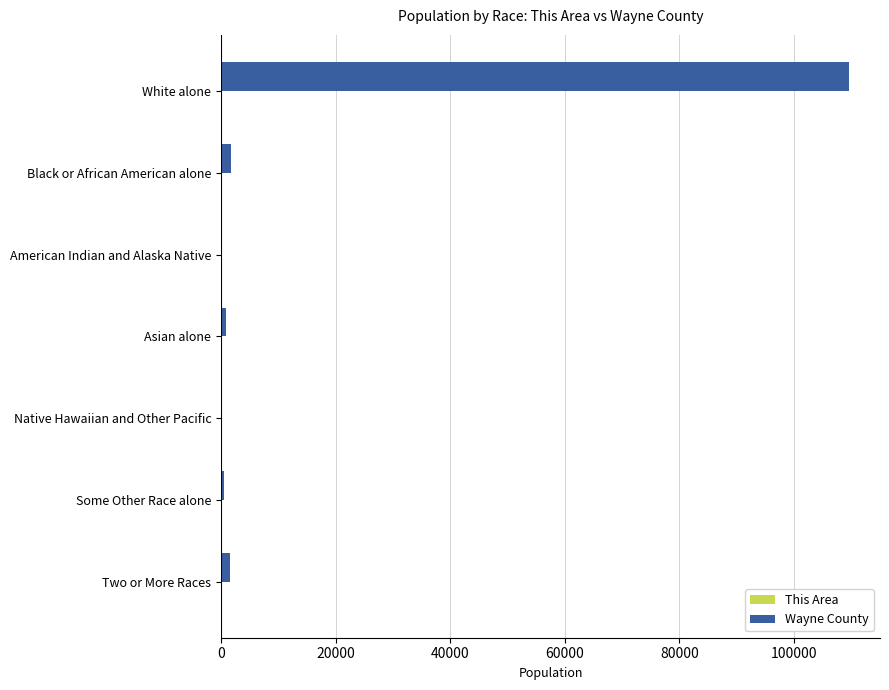

At which category is the sum across all series the highest?

White alone